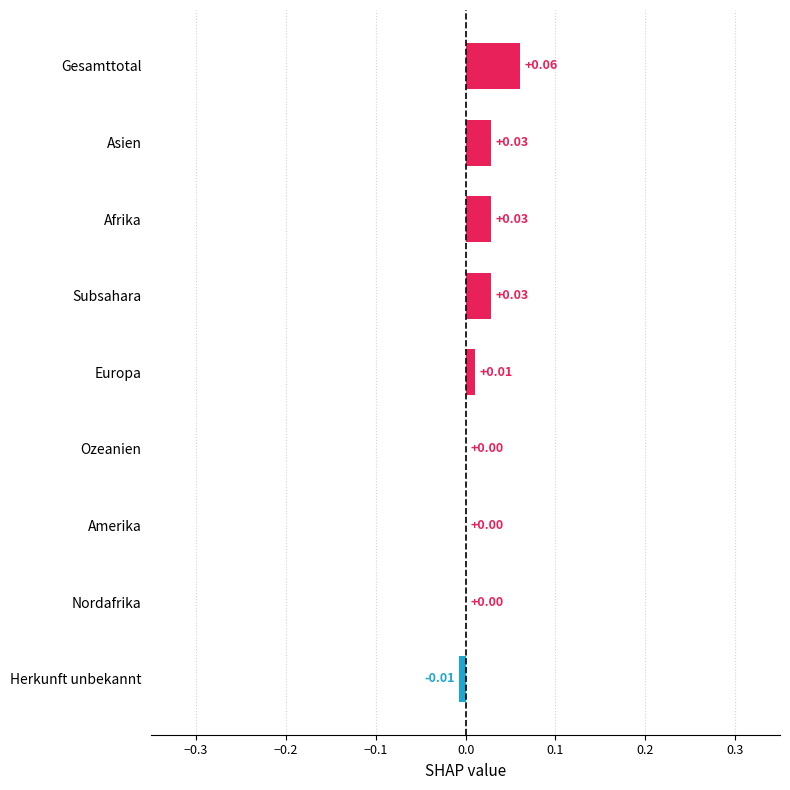

Count the number of data series in this chart.

1